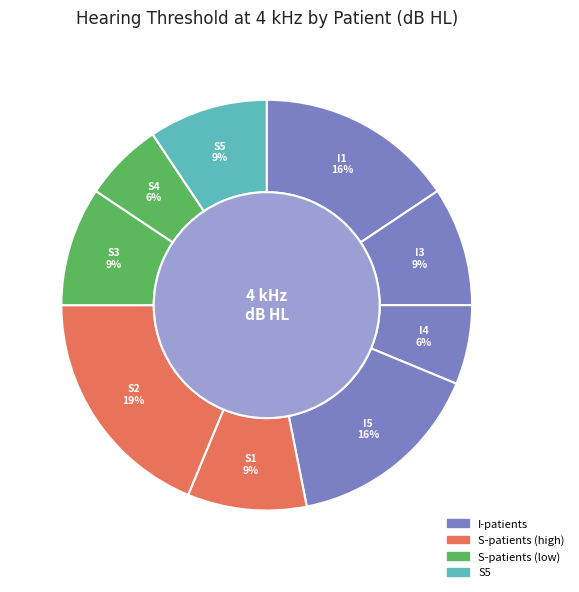

What is the change in value from I1 to S2?

+5